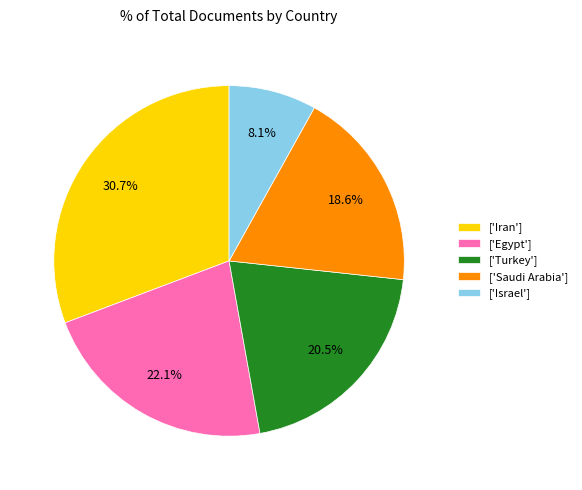

Approximately how many times larger is the value at ['Saudi Arabia'] compared to ['Iran']?

0.6